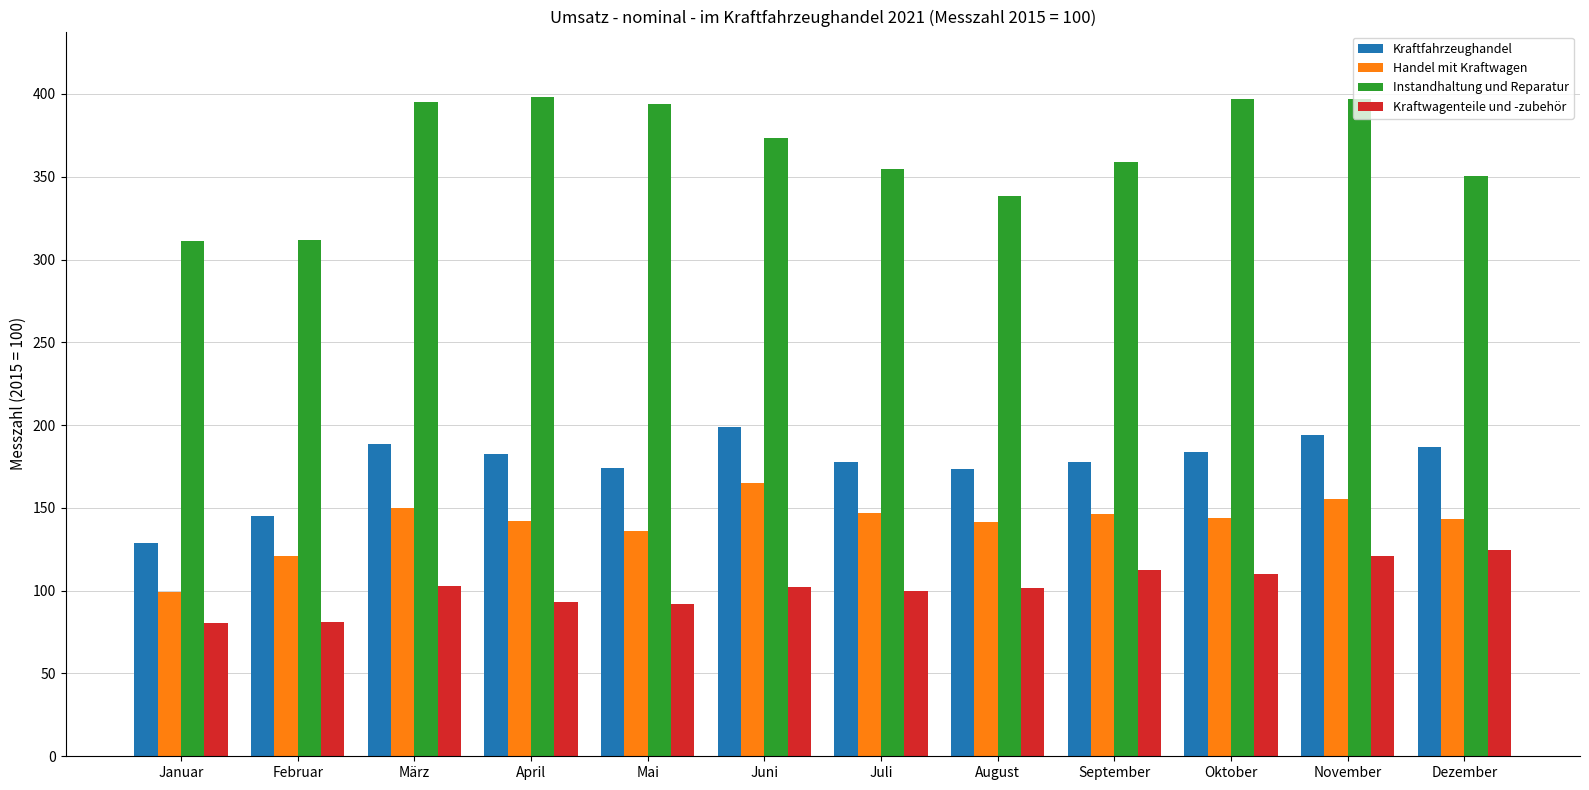

How many data points in Kraftwagenteile und -zubehör are less than 102?

6